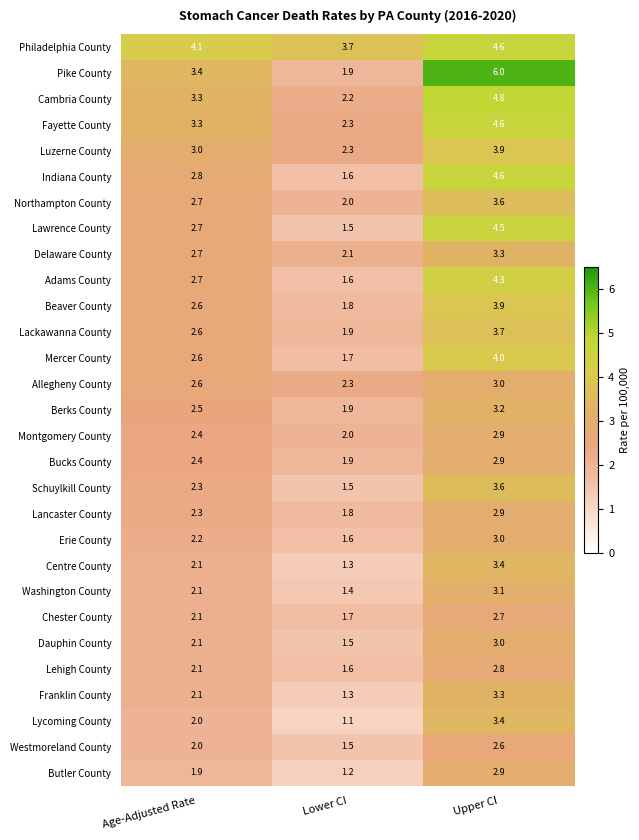

What is the difference between the highest and lowest values at Upper CI?

3.4